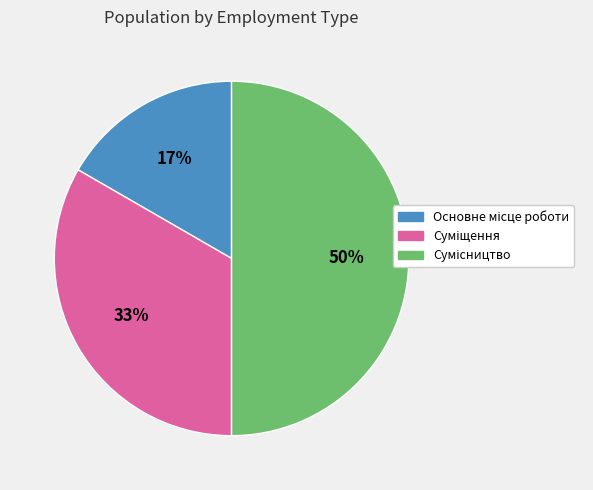

To the nearest percent, what is the difference between the largest and smallest slice percentages?

33%